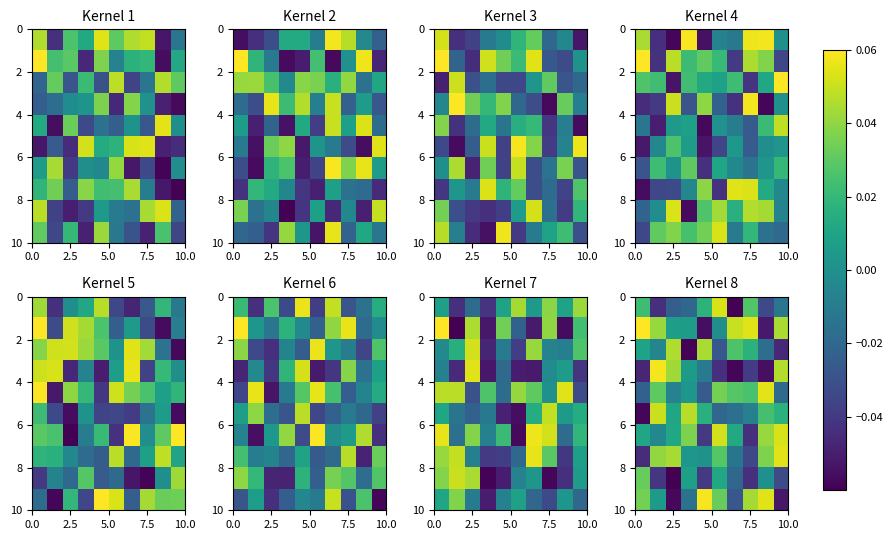

True or false: row_8 has a value of -0.0 at 7.

True